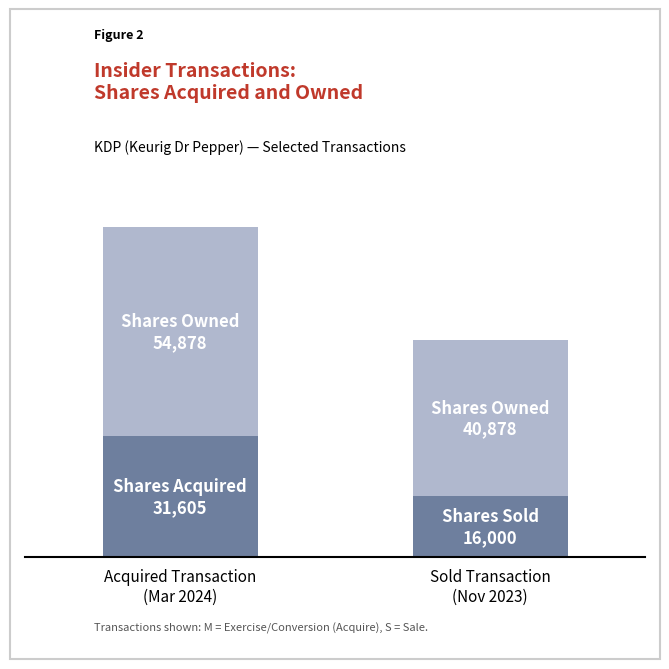

Does the chart contain stacked bars?

Yes